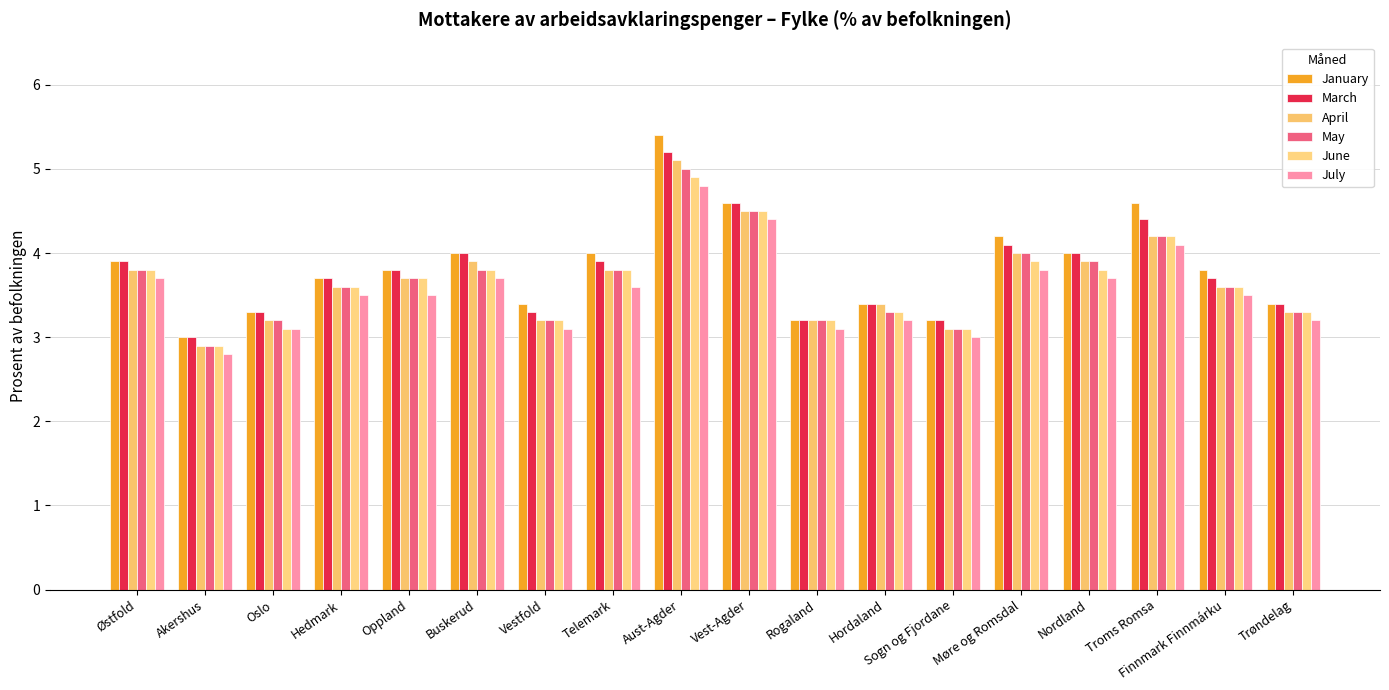

Reading left to right, extract all data points from this chart.

January: Østfold=3.9	Akershus=3.0	Oslo=3.3	Hedmark=3.7	Oppland=3.8	Buskerud=4.0	Vestfold=3.4	Telemark=4.0	Aust-Agder=5.4	Vest-Agder=4.6	Rogaland=3.2	Hordaland=3.4	Sogn og Fjordane=3.2	Møre og Romsdal=4.2	Nordland=4.0	Troms Romsa=4.6	Finnmark Finnmárku=3.8	Trøndelag=3.4
March: Østfold=3.9	Akershus=3.0	Oslo=3.3	Hedmark=3.7	Oppland=3.8	Buskerud=4.0	Vestfold=3.3	Telemark=3.9	Aust-Agder=5.2	Vest-Agder=4.6	Rogaland=3.2	Hordaland=3.4	Sogn og Fjordane=3.2	Møre og Romsdal=4.1	Nordland=4.0	Troms Romsa=4.4	Finnmark Finnmárku=3.7	Trøndelag=3.4
April: Østfold=3.8	Akershus=2.9	Oslo=3.2	Hedmark=3.6	Oppland=3.7	Buskerud=3.9	Vestfold=3.2	Telemark=3.8	Aust-Agder=5.1	Vest-Agder=4.5	Rogaland=3.2	Hordaland=3.4	Sogn og Fjordane=3.1	Møre og Romsdal=4.0	Nordland=3.9	Troms Romsa=4.2	Finnmark Finnmárku=3.6	Trøndelag=3.3
May: Østfold=3.8	Akershus=2.9	Oslo=3.2	Hedmark=3.6	Oppland=3.7	Buskerud=3.8	Vestfold=3.2	Telemark=3.8	Aust-Agder=5.0	Vest-Agder=4.5	Rogaland=3.2	Hordaland=3.3	Sogn og Fjordane=3.1	Møre og Romsdal=4.0	Nordland=3.9	Troms Romsa=4.2	Finnmark Finnmárku=3.6	Trøndelag=3.3
June: Østfold=3.8	Akershus=2.9	Oslo=3.1	Hedmark=3.6	Oppland=3.7	Buskerud=3.8	Vestfold=3.2	Telemark=3.8	Aust-Agder=4.9	Vest-Agder=4.5	Rogaland=3.2	Hordaland=3.3	Sogn og Fjordane=3.1	Møre og Romsdal=3.9	Nordland=3.8	Troms Romsa=4.2	Finnmark Finnmárku=3.6	Trøndelag=3.3
July: Østfold=3.7	Akershus=2.8	Oslo=3.1	Hedmark=3.5	Oppland=3.5	Buskerud=3.7	Vestfold=3.1	Telemark=3.6	Aust-Agder=4.8	Vest-Agder=4.4	Rogaland=3.1	Hordaland=3.2	Sogn og Fjordane=3.0	Møre og Romsdal=3.8	Nordland=3.7	Troms Romsa=4.1	Finnmark Finnmárku=3.5	Trøndelag=3.2